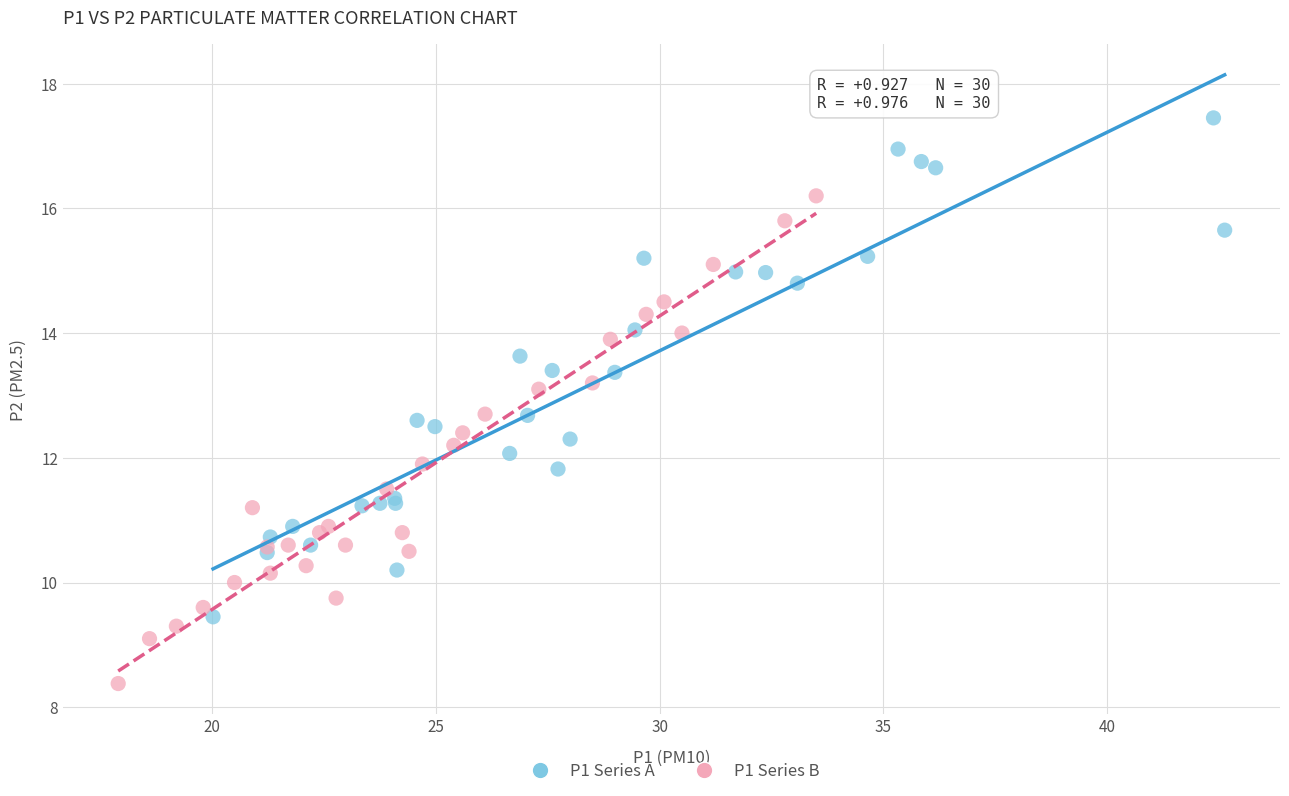

Which series reaches the minimum Y coordinate?

P1 Series B